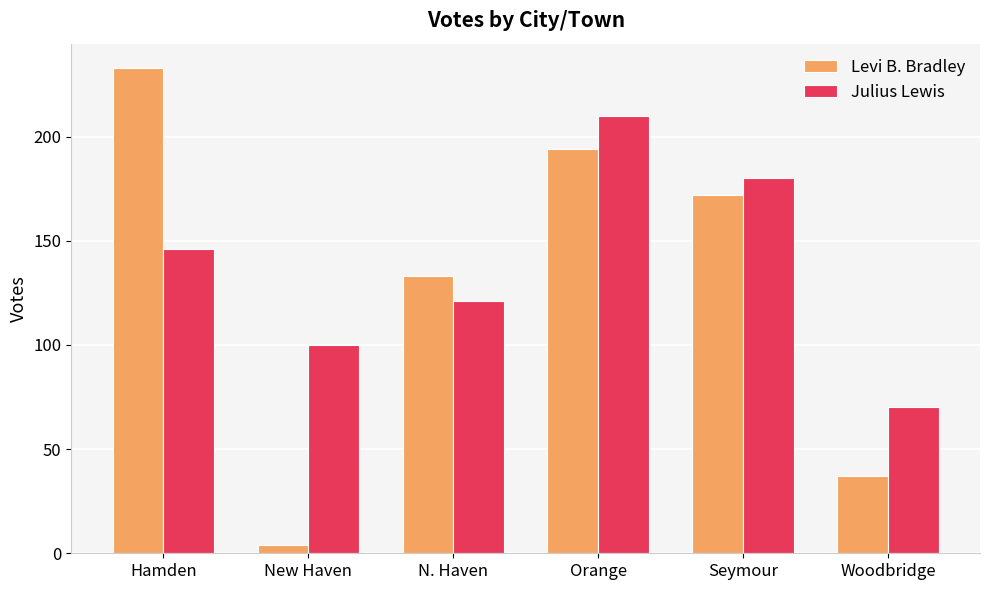

What is the spread (max minus min) of values at N. Haven?

12